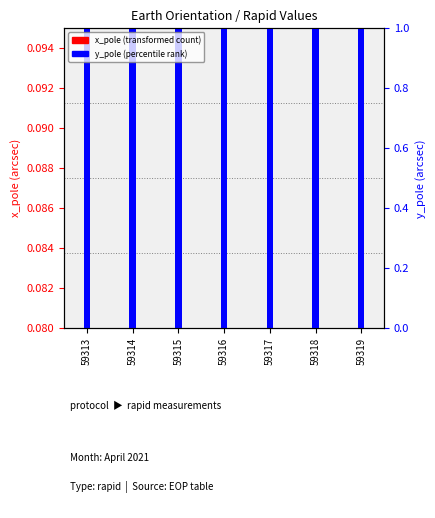

Which series has the widest spread of values?

y_pole